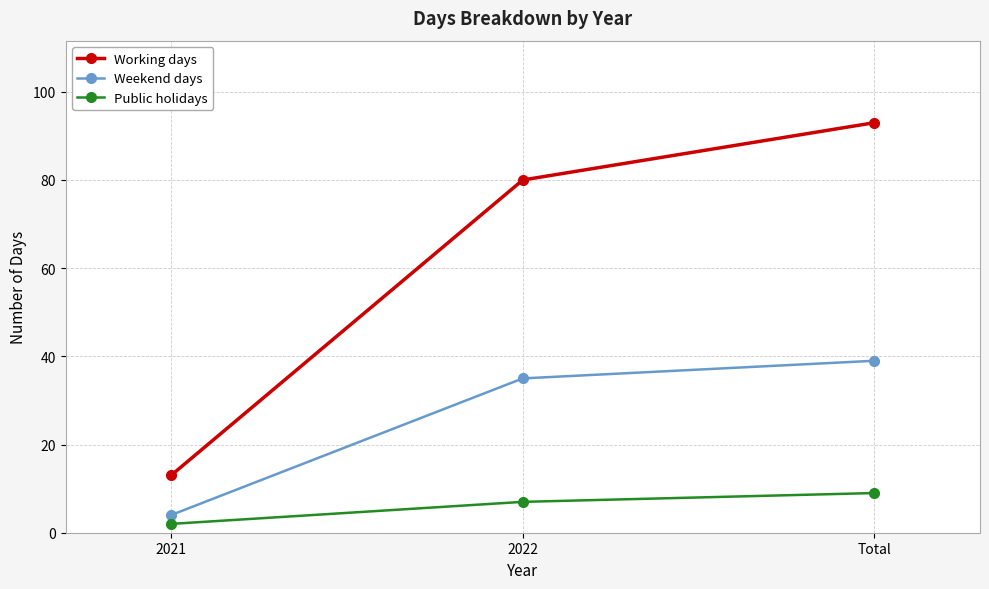

At 2022, list the series in order from largest to smallest.

Working days, Weekend days, Public holidays